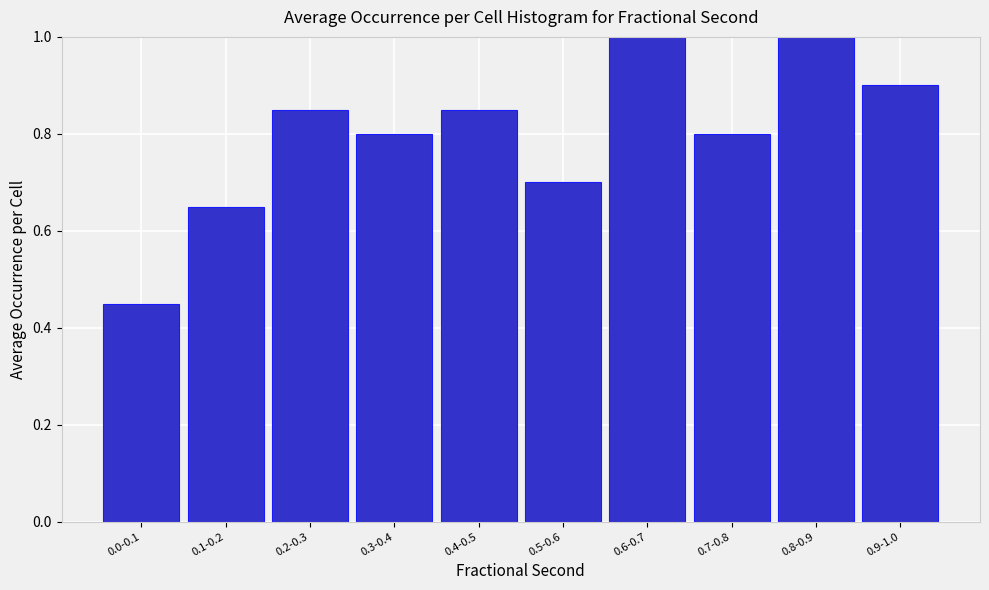

Which has a higher value, 0.2-0.3 or 0.7-0.8?

0.2-0.3